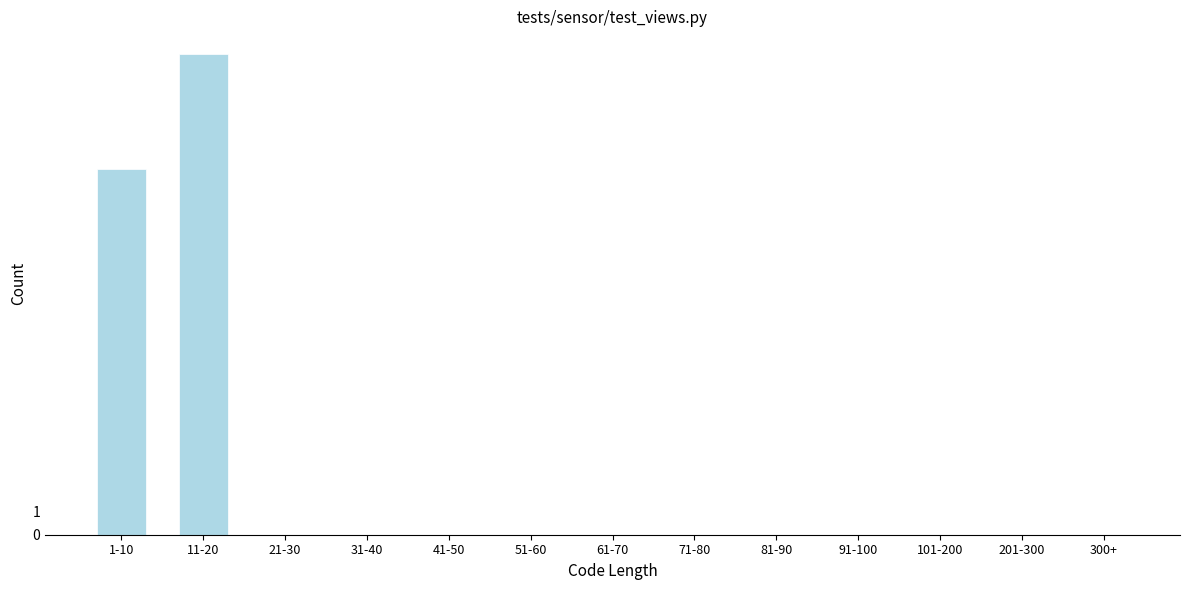

Reading left to right, what are all the values shown in this chart?

1-10=16	11-20=21	21-30=0	31-40=0	41-50=0	51-60=0	61-70=0	71-80=0	81-90=0	91-100=0	101-200=0	201-300=0	300+=0